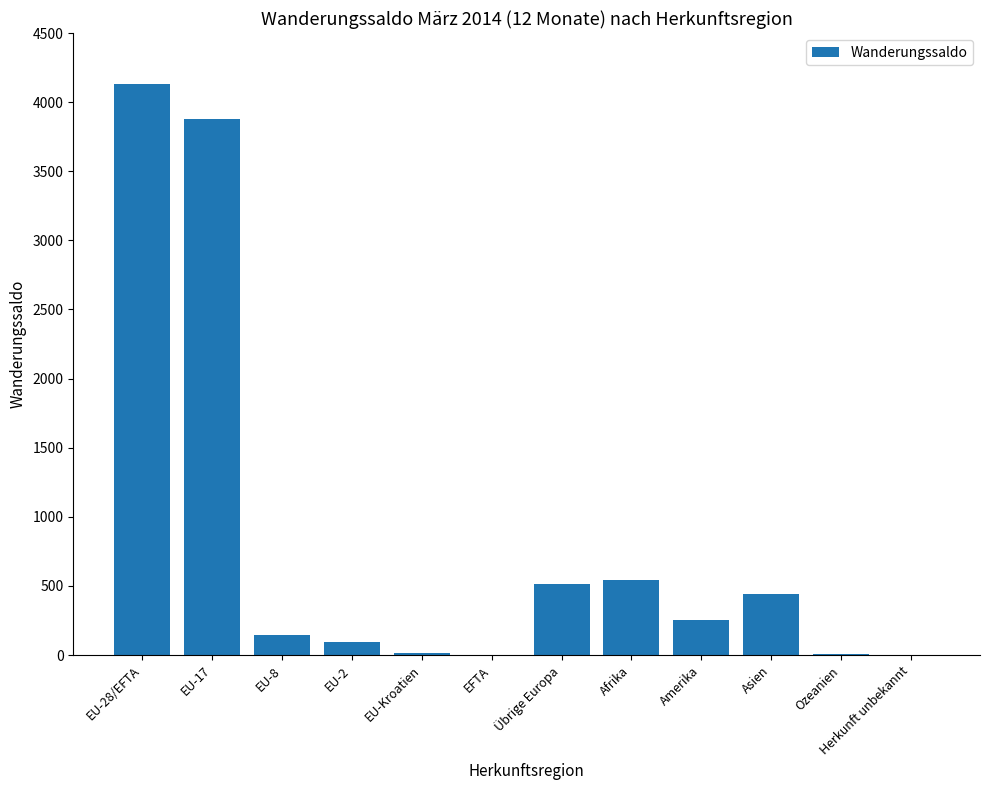

True or false: the data shows 513 at Übrige Europa.

True